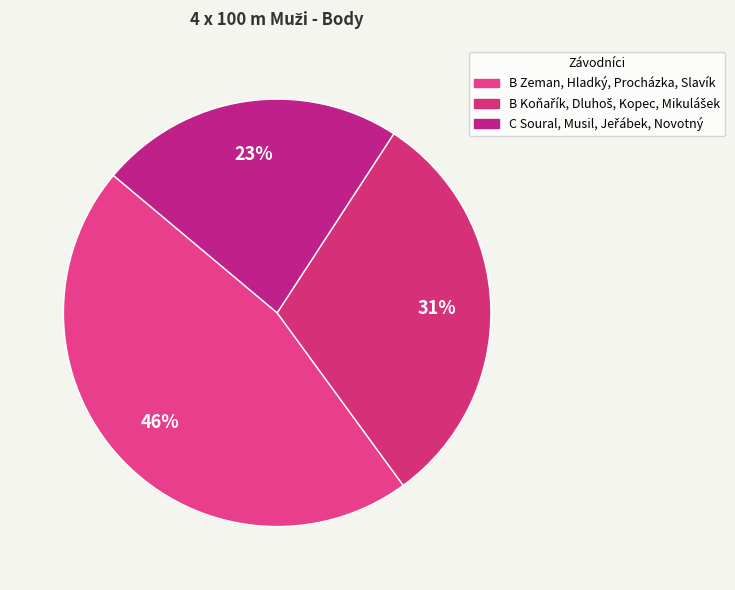

To the nearest percent, what percentage of the pie is C Soural, Musil, Jeřábek, Novotný?

23%